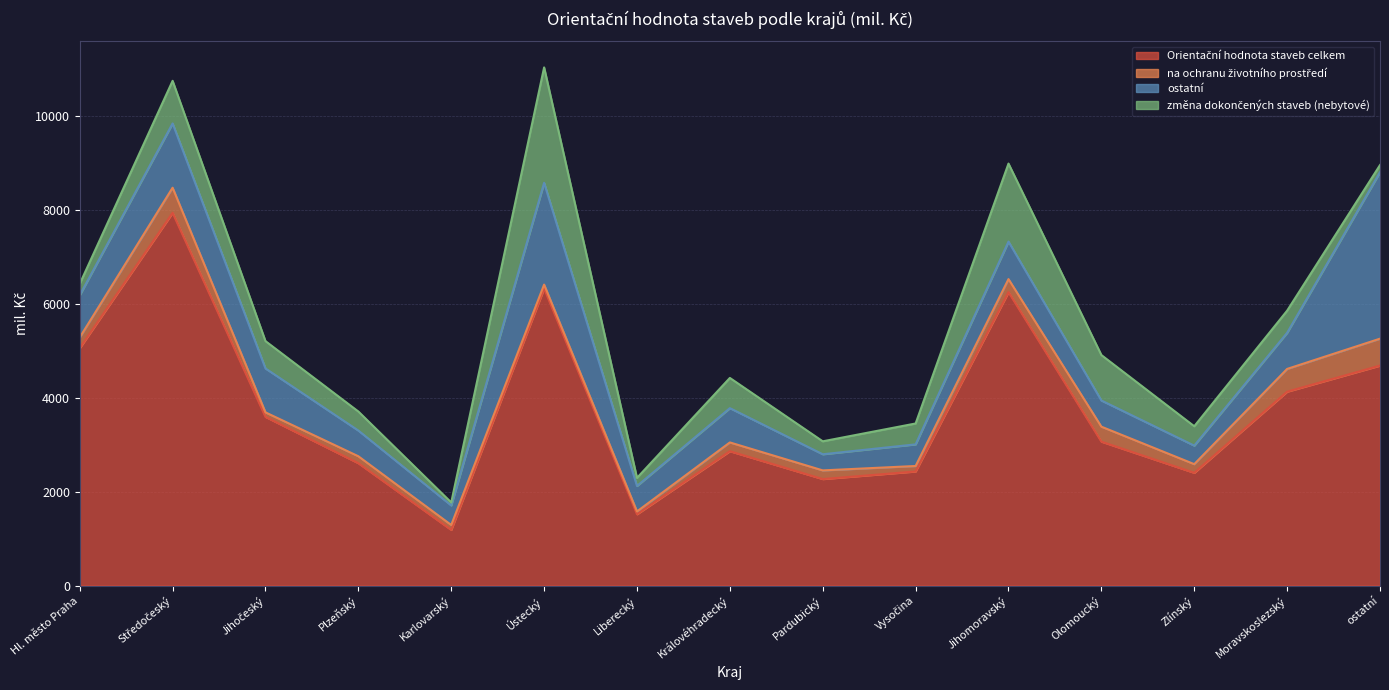

How many data points in ostatní are above 731?

7